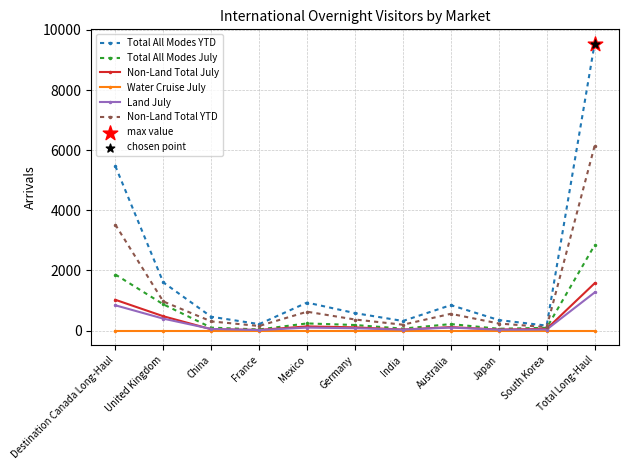

Is the value of Total All Modes YTD at Germany greater than the value of Land July at Australia?

Yes